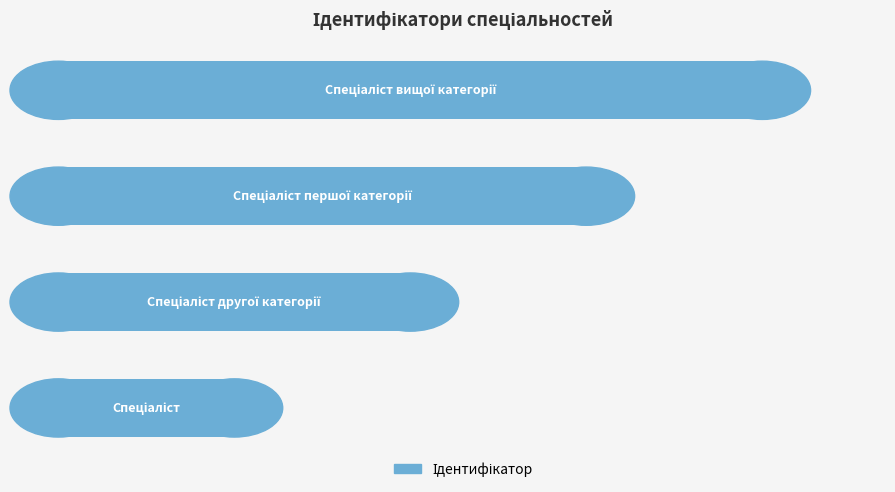

What is the greatest value displayed?

4